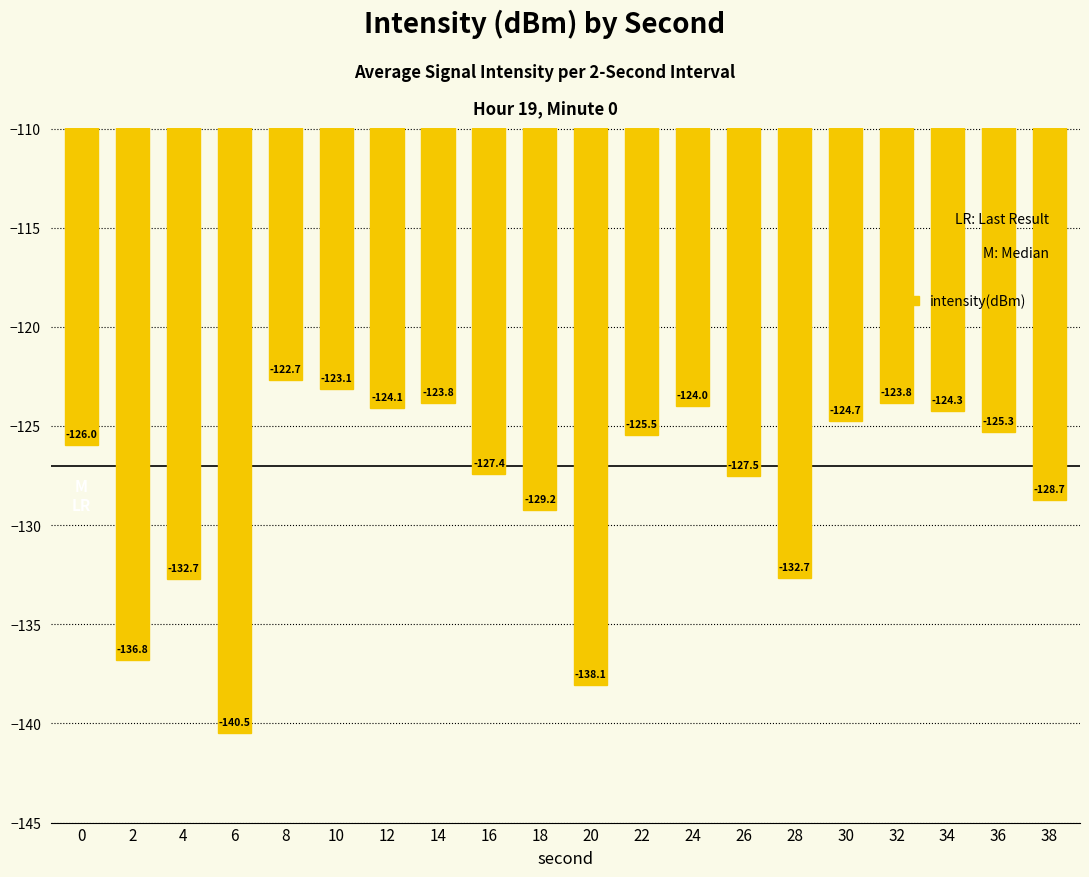

How many data points are above -125?

8